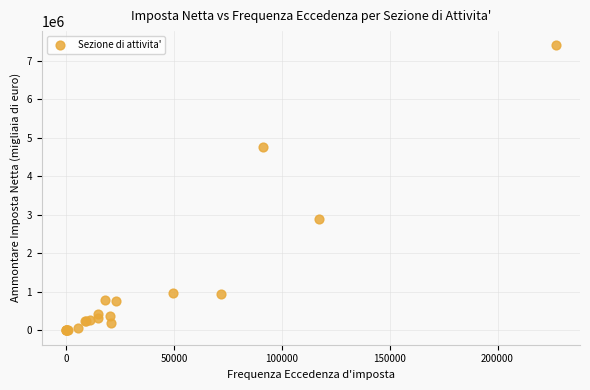

What Y value in the scatter plot is closest to 3699276?

2901873